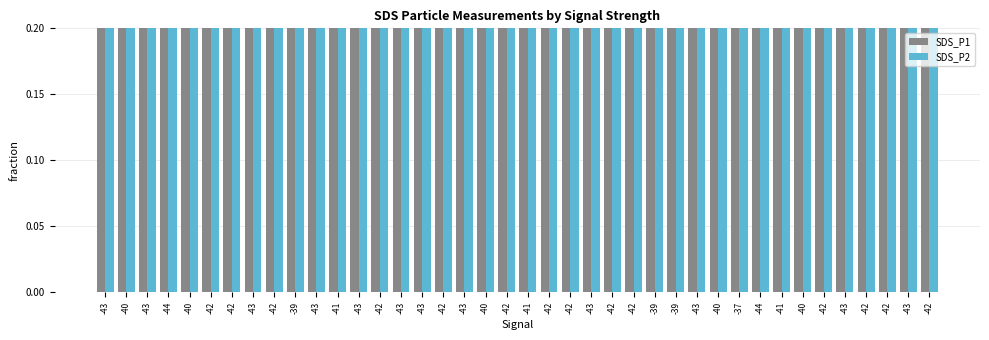

Which series has the widest spread of values?

SDS_P1